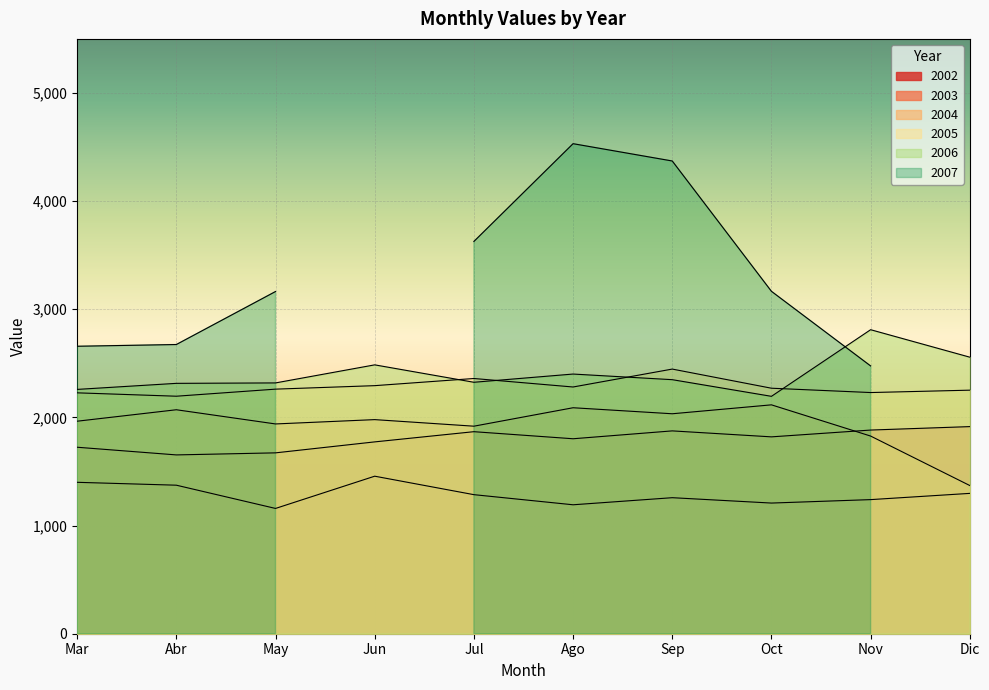

True or false: 2005 and 2004 cross at least once.

False